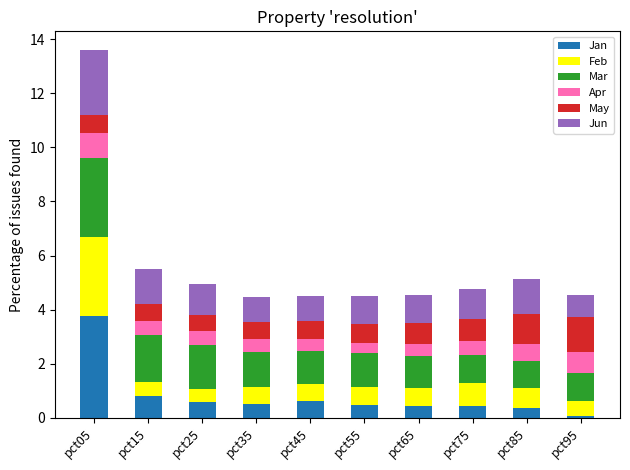

What is the difference between the maximum and minimum values in the Jan series?

3.7